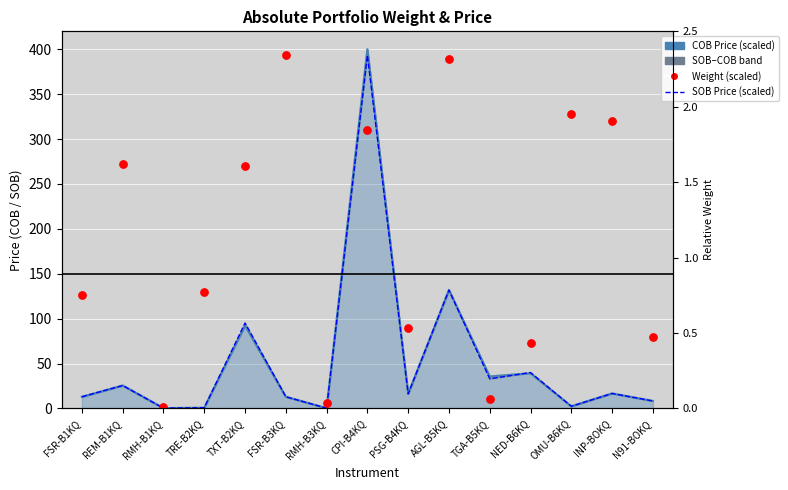

Which series has the largest Y range (max minus min)?

SOB Price (scaled)